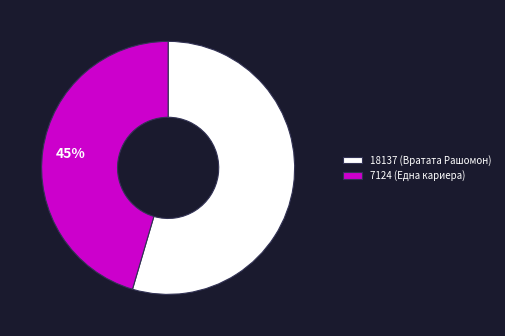

Does any single category account for the majority?

Yes